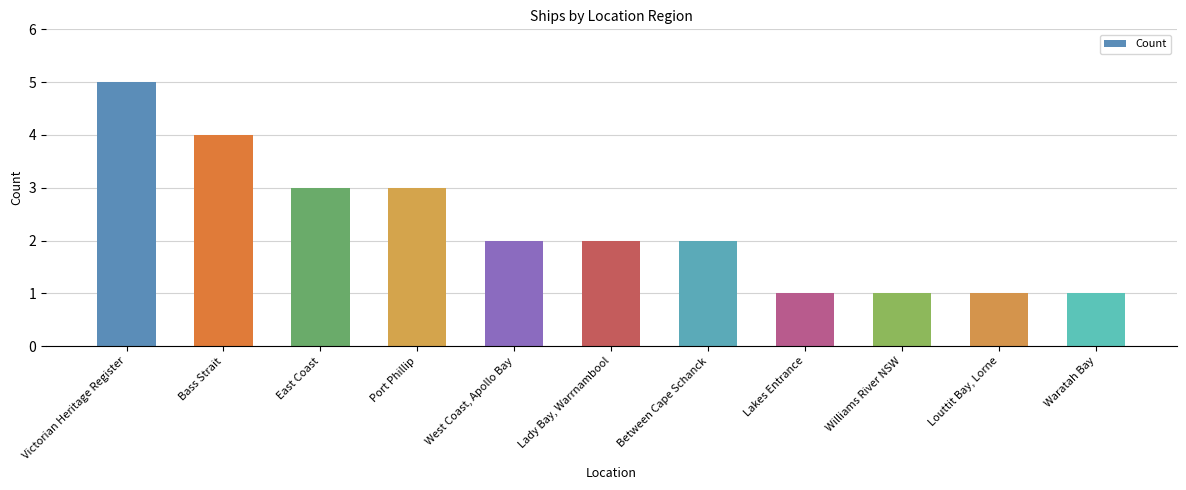

Read the value at East Coast.

3